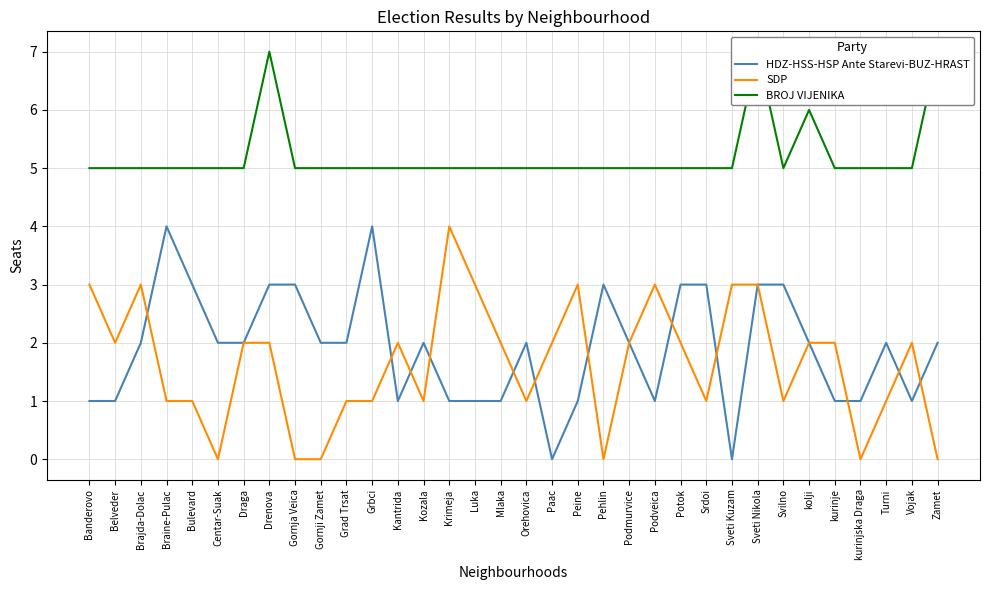

Count the number of data series in this chart.

3